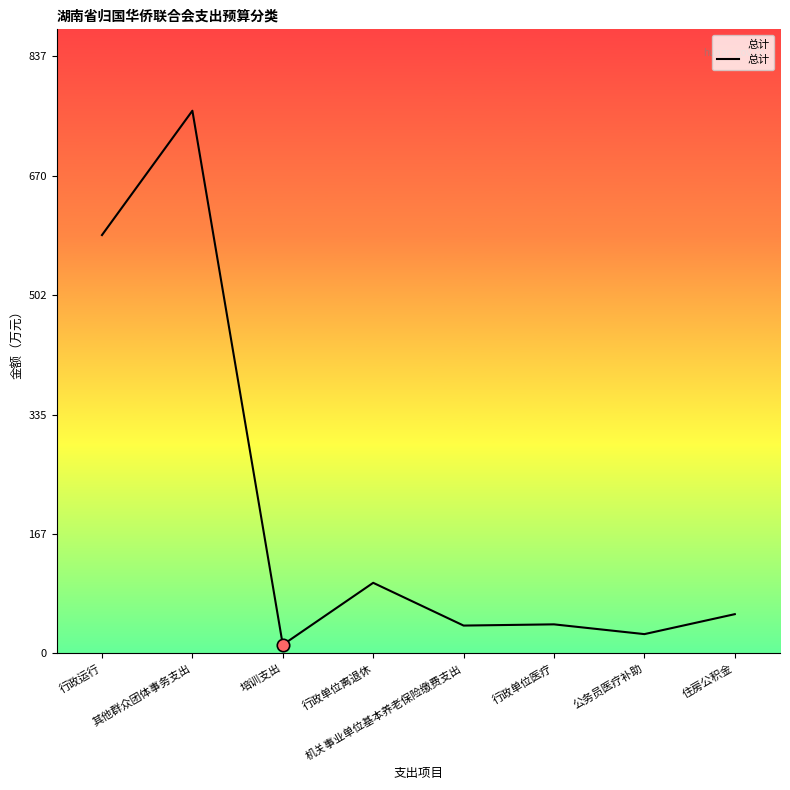

What is the ratio of the value at 其他群众团体事务支出 to the value at 公务员医疗补助?

28.2